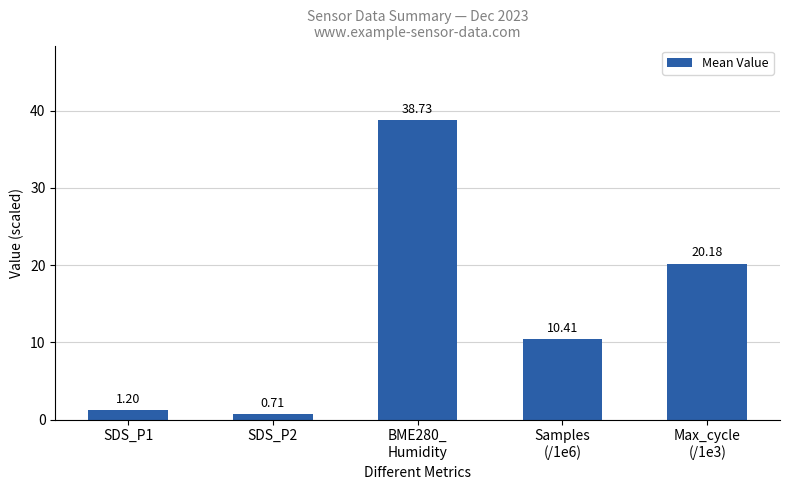

Which label corresponds to the largest value in the chart?

BME280_
Humidity